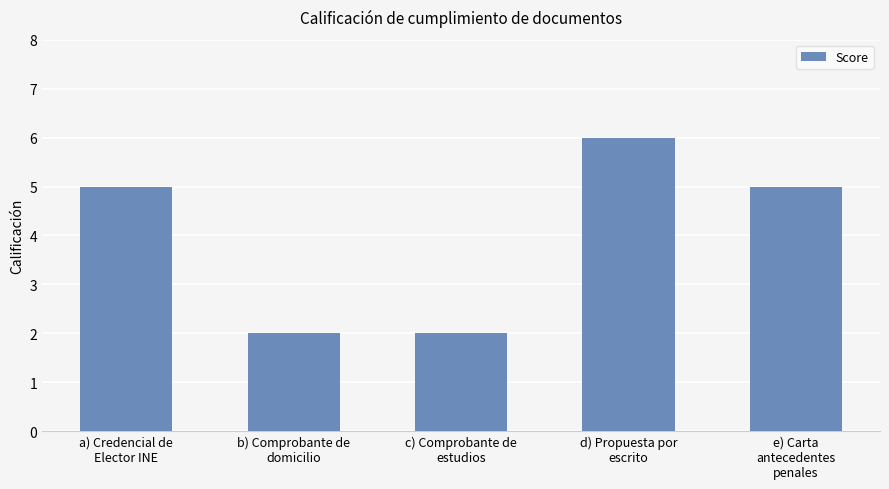

What is the sum of the values at a) Credencial de
Elector INE and b) Comprobante de
domicilio?

7